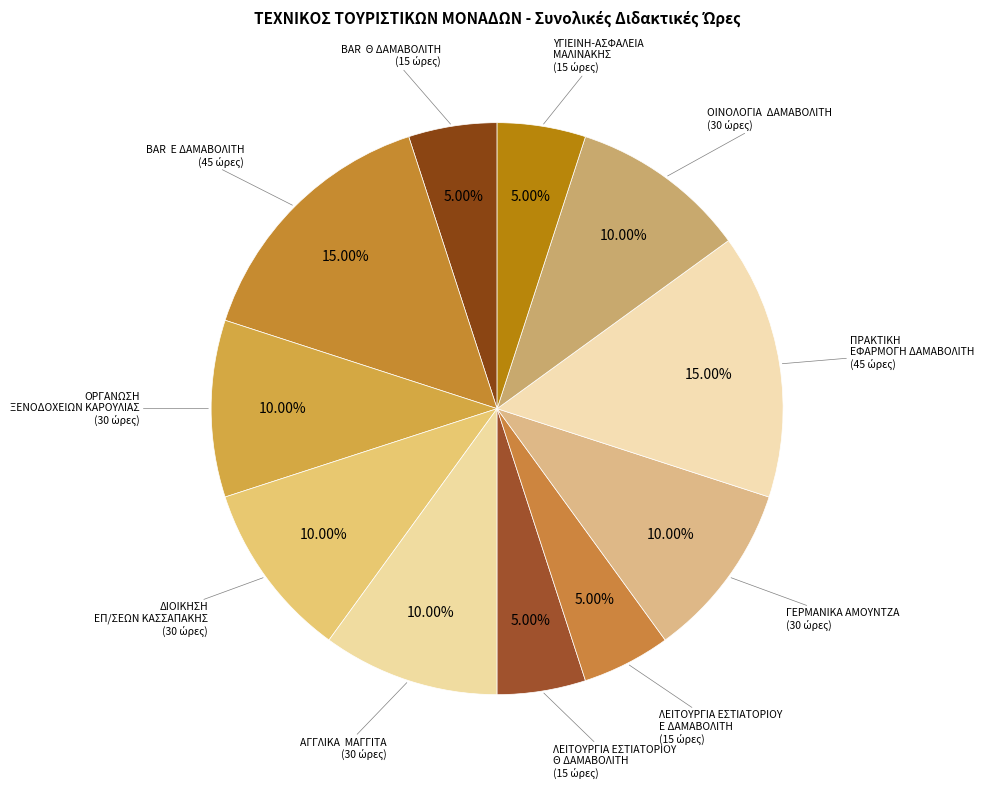

To the nearest percent, what portion does ΥΓΙΕΙΝΗ-ΑΣΦΑΛΕΙΑ ΜΑΛΙΝΑΚΗΣ represent?

5%